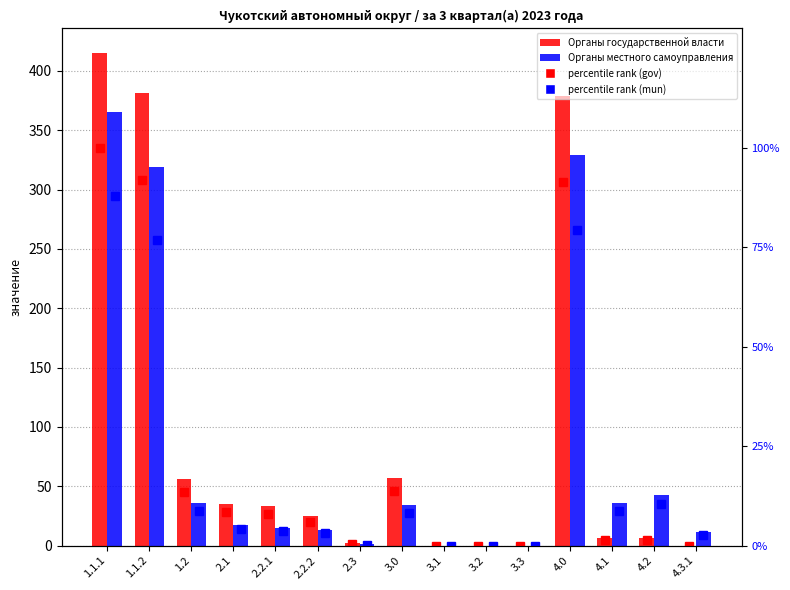

How many categories are shown in the chart?

15